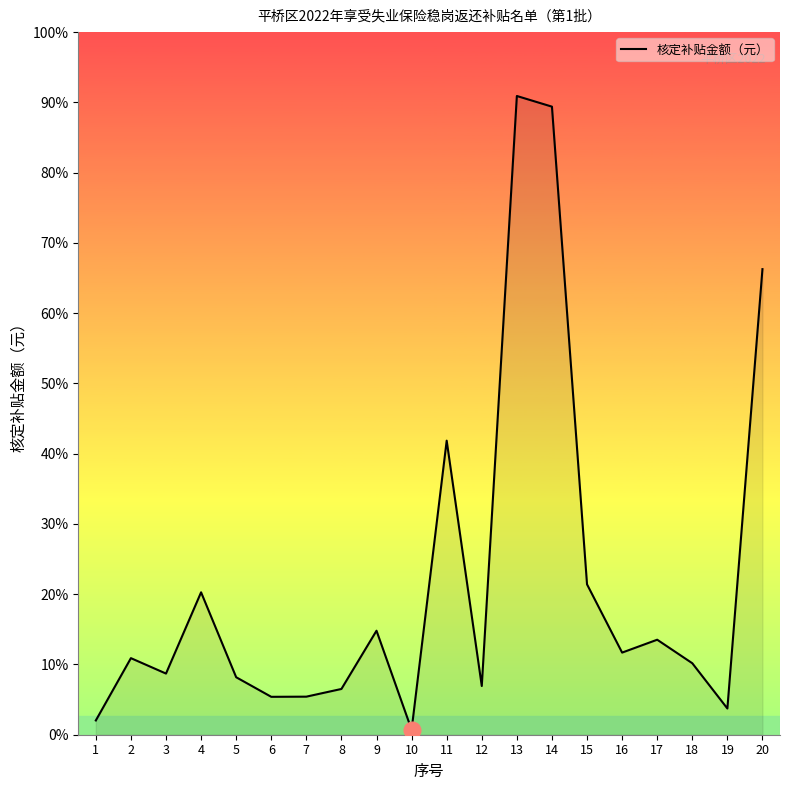

What is the smallest value displayed?

747.6